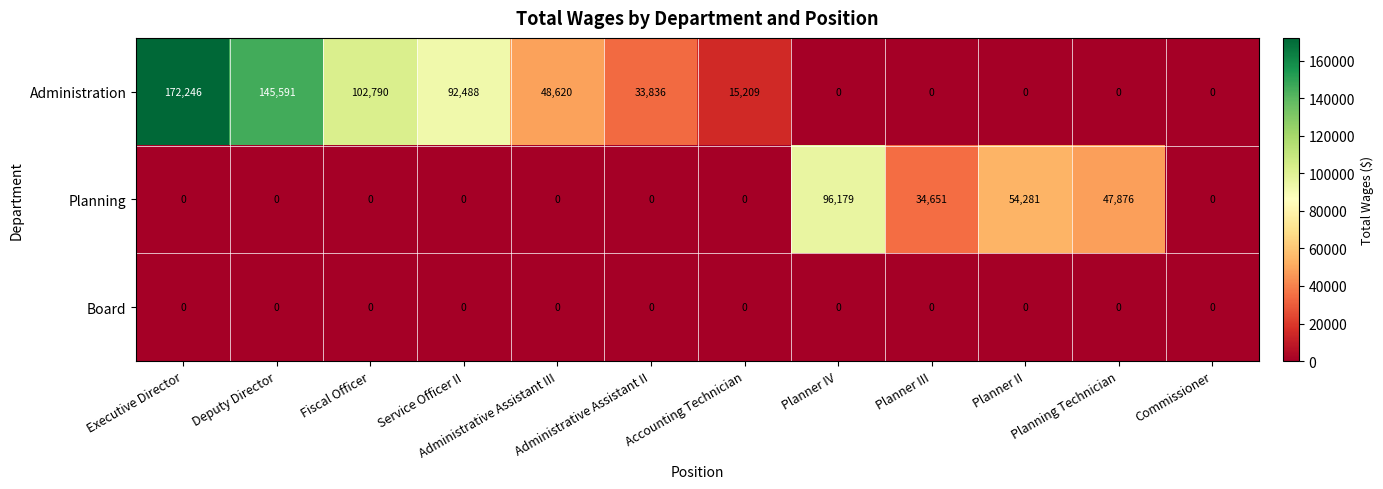

The Planning series shows 47433 at Accounting Technician. True or false?

False